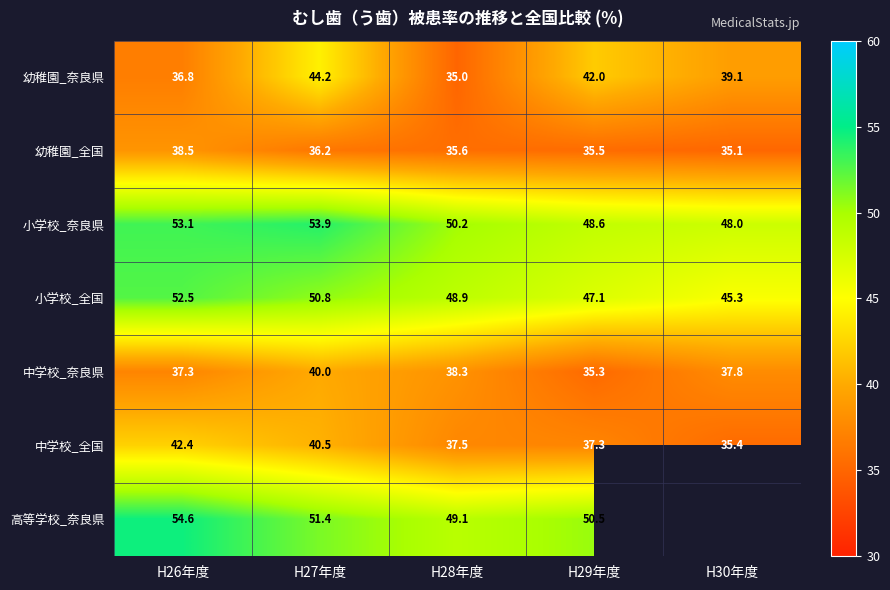

Which category has the highest value in the 幼稚園_全国 series?

H26年度